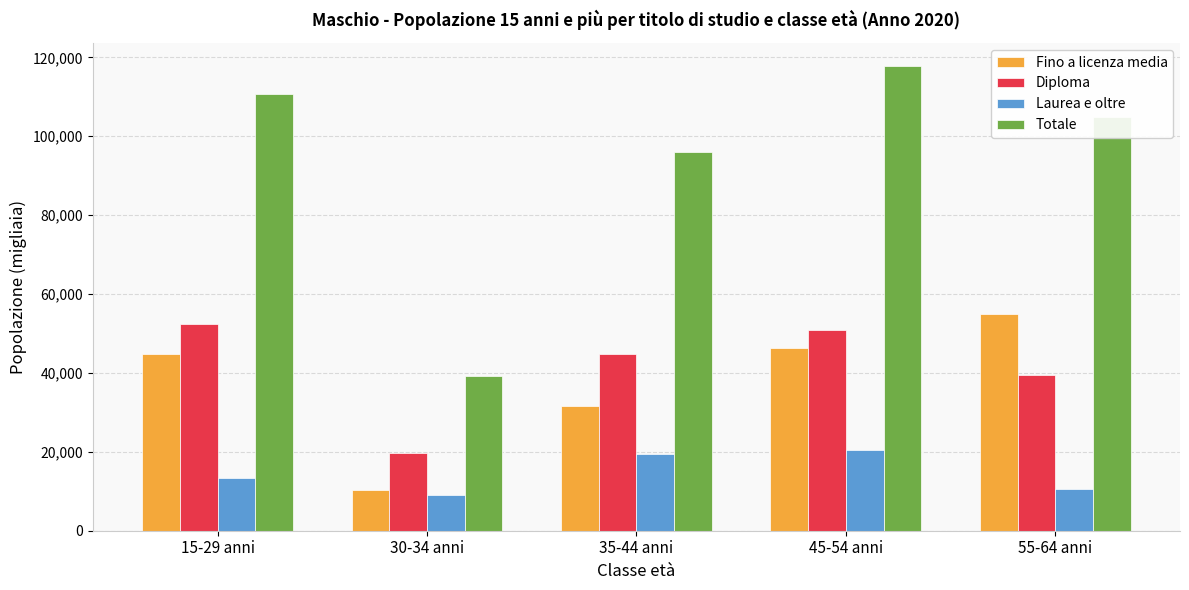

At which label does Totale reach its minimum?

30-34 anni